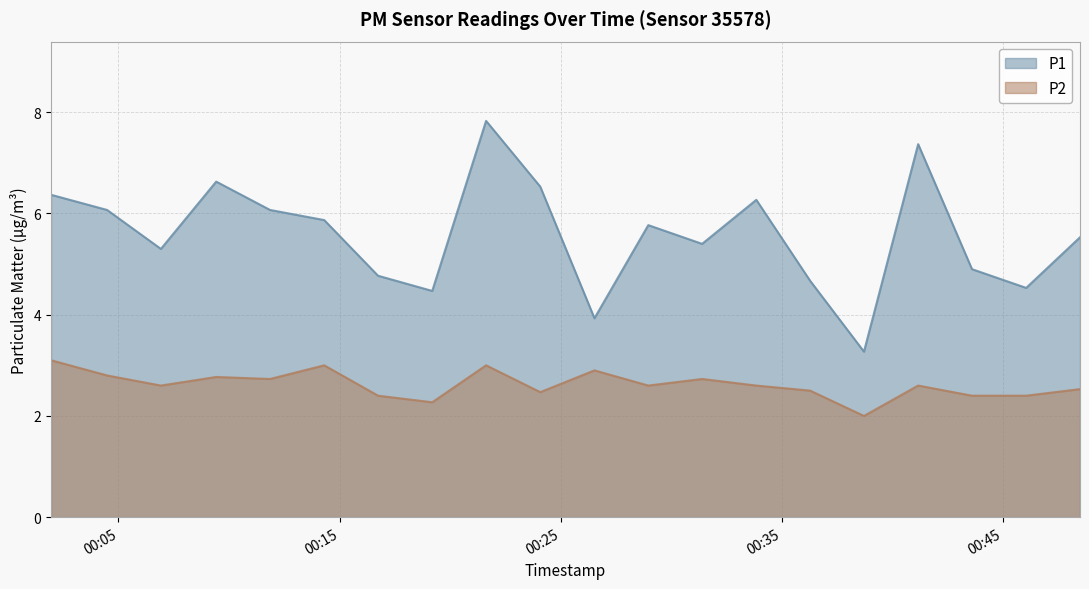

What is the spread (max minus min) of values at 2023-05-19T00:19:11?

2.2